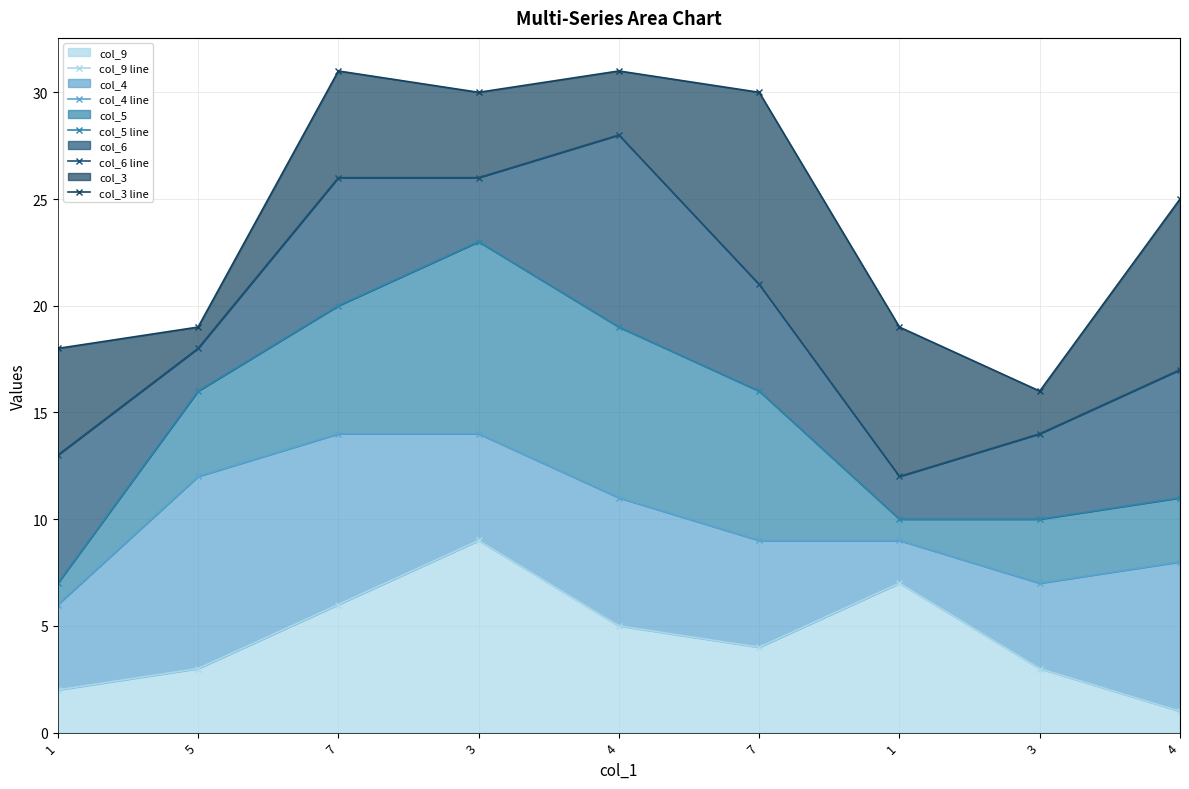

Reading right to left, transcribe all the data shown in this chart.

col_9 line: 4=1	3=3	1=7	7=4	4=5	3=9	7=6	5=3	1=2
col_4 line: 4=8	3=7	1=9	7=9	4=11	3=14	7=14	5=12	1=6
col_5 line: 4=11	3=10	1=10	7=16	4=19	3=23	7=20	5=16	1=7
col_6 line: 4=17	3=14	1=12	7=21	4=28	3=26	7=26	5=18	1=13
col_3 line: 4=25	3=16	1=19	7=30	4=31	3=30	7=31	5=19	1=18